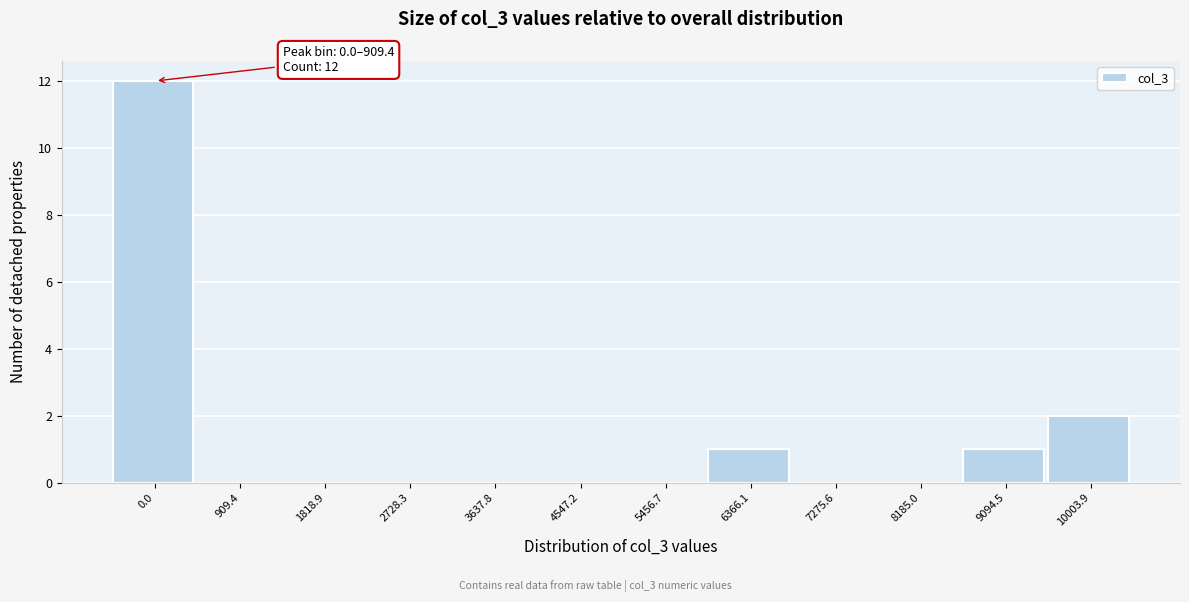

Reading left to right, transcribe all the data shown in this chart.

0.0=12	909.4=0	1818.9=0	2728.3=0	3637.8=0	4547.2=0	5456.7=0	6366.1=1	7275.6=0	8185.0=0	9094.5=1	10003.9=2